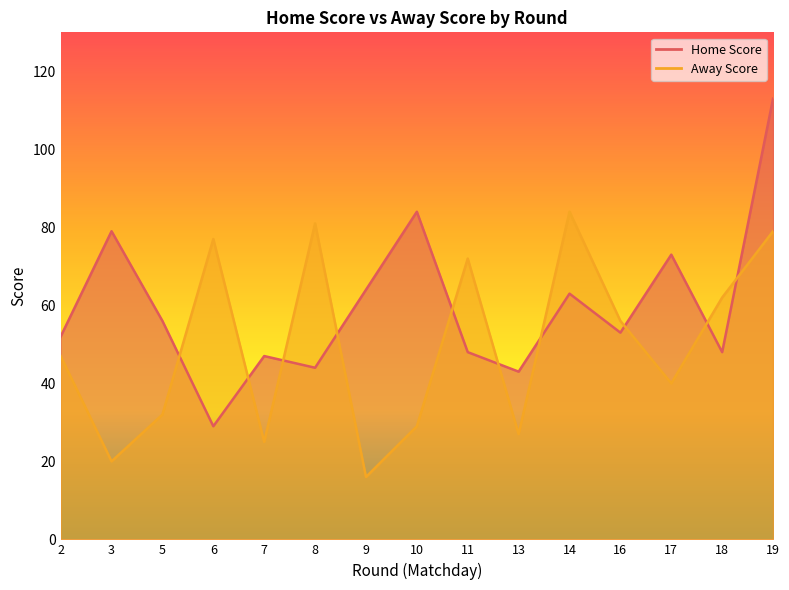

How many distinct data groups are displayed?

2